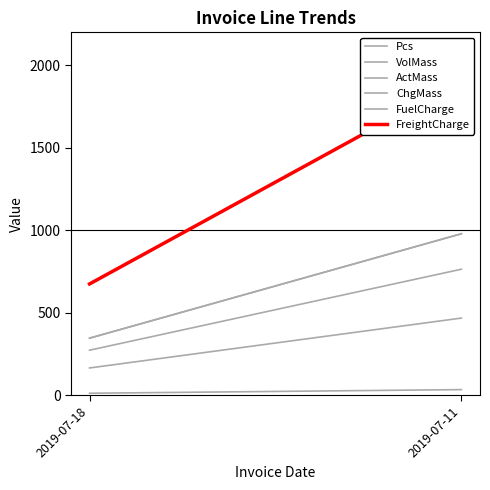

The value of ActMass at 2019-07-11 is 244.3. True or false?

False